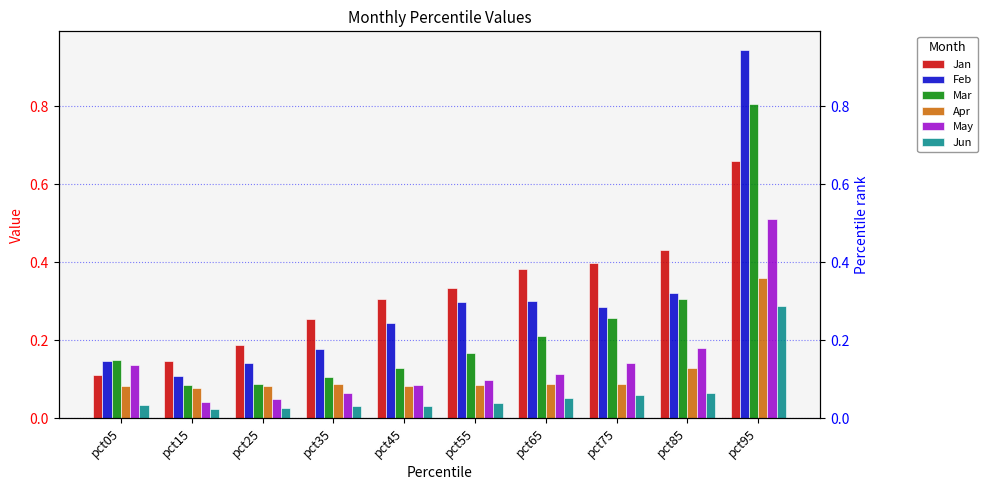

At which category is the sum across all series the highest?

pct95